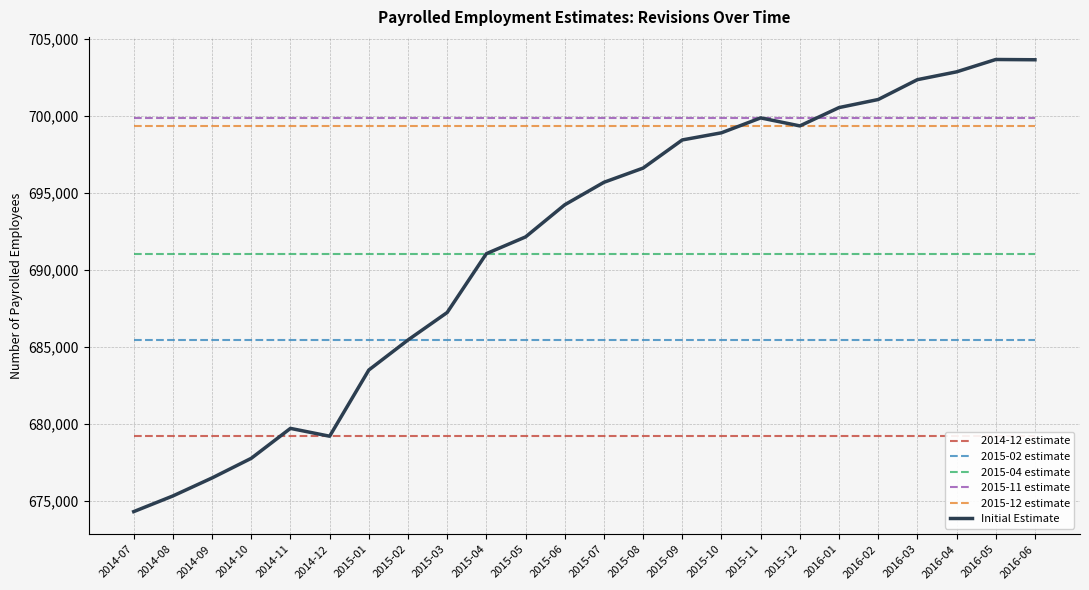

List the series in order of their peak value, lowest first.

2014-12 estimate, 2015-02 estimate, 2015-04 estimate, 2015-12 estimate, 2015-11 estimate, Initial Estimate